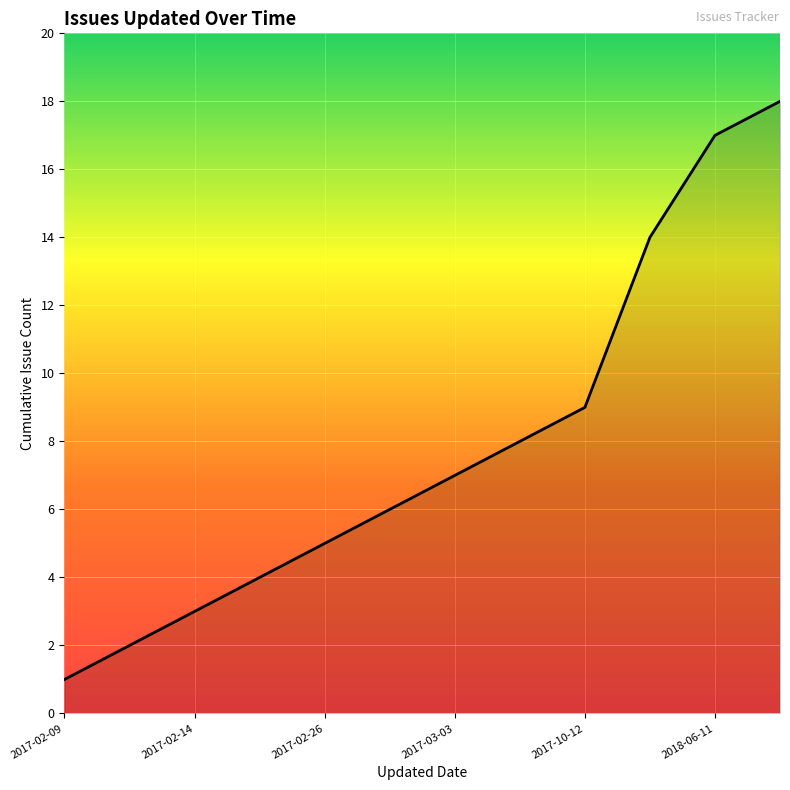

What is the maximum value shown in the chart?

18